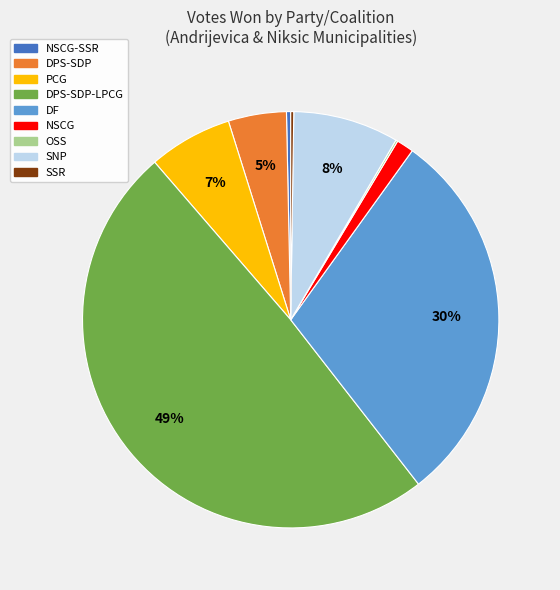

What percentage is the DF slice, to the nearest percent?

30%